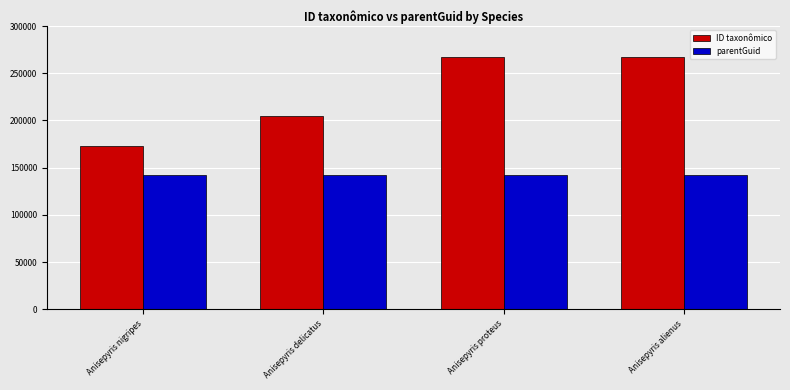

What is the maximum value for parentGuid?

141903